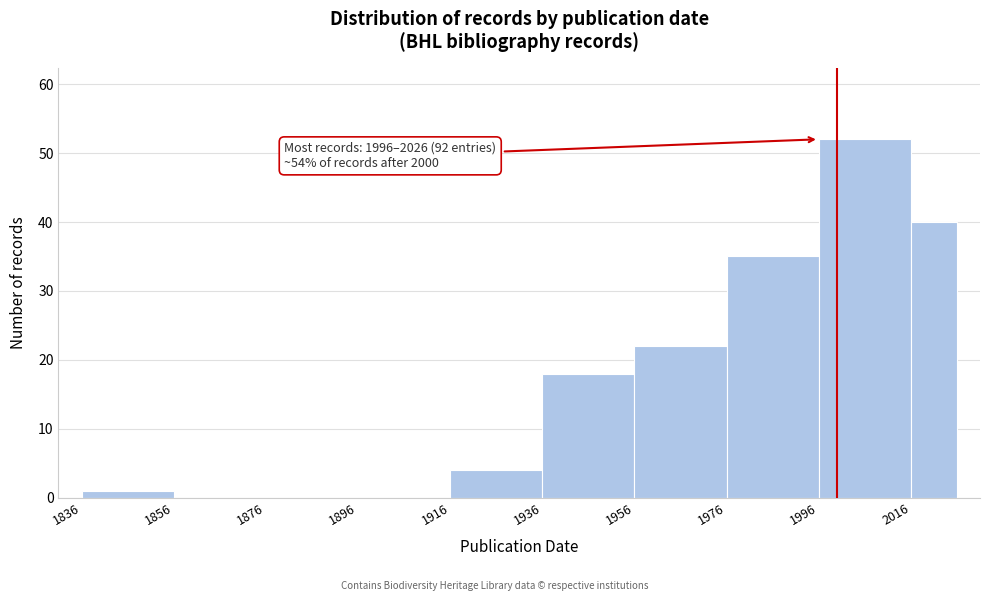

Which range on the x-axis has the tallest bar?

1996 to 2016